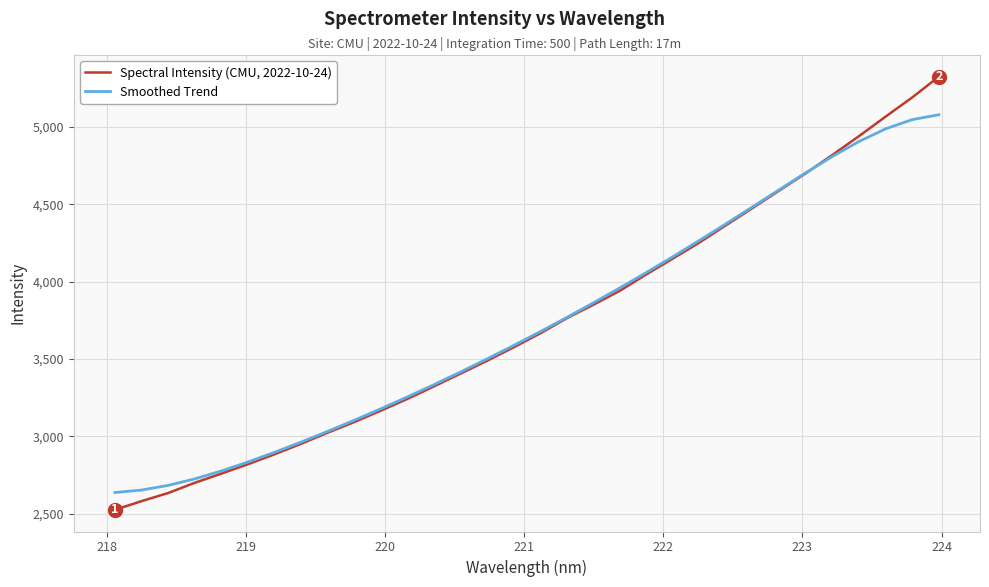

What is the smallest value displayed?

2525.5